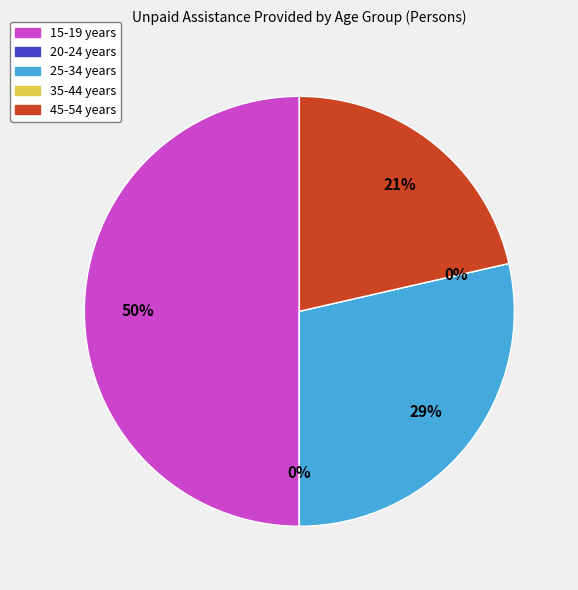

Does any single category account for the majority?

No